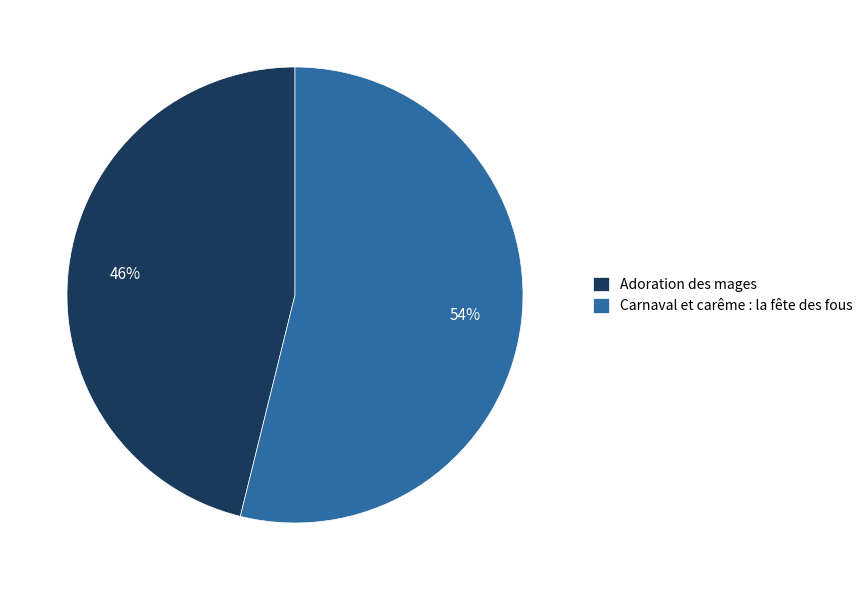

What is the largest slice in the pie chart?

Carnaval et carême : la fête des fous